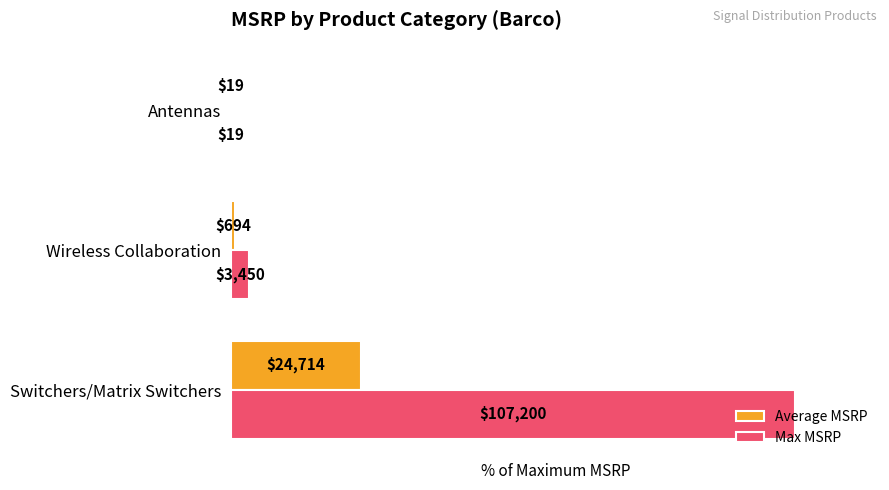

List the series in order of their peak value, highest first.

Max MSRP, Average MSRP